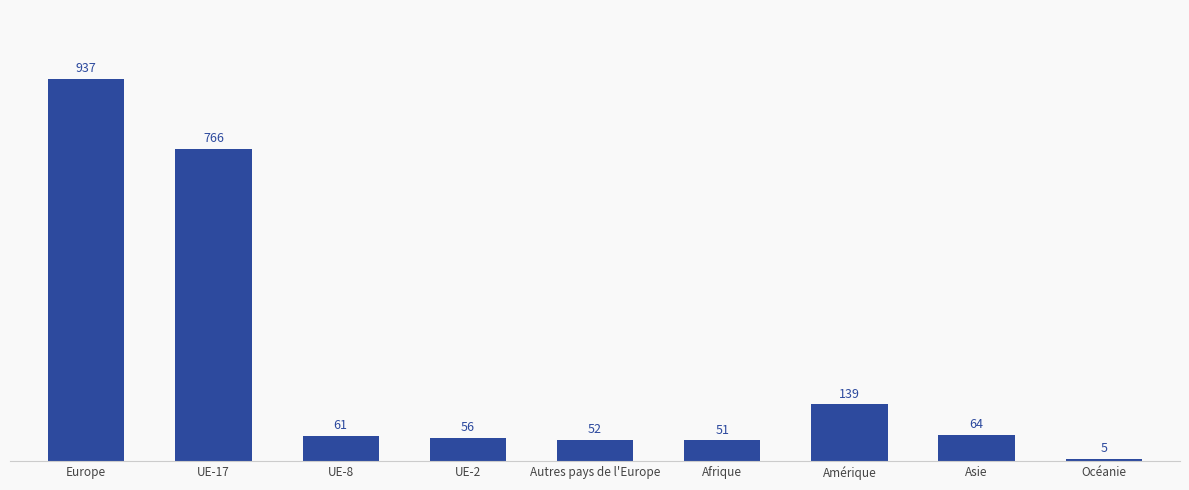

Which category has the lowest value across all series?

Océanie